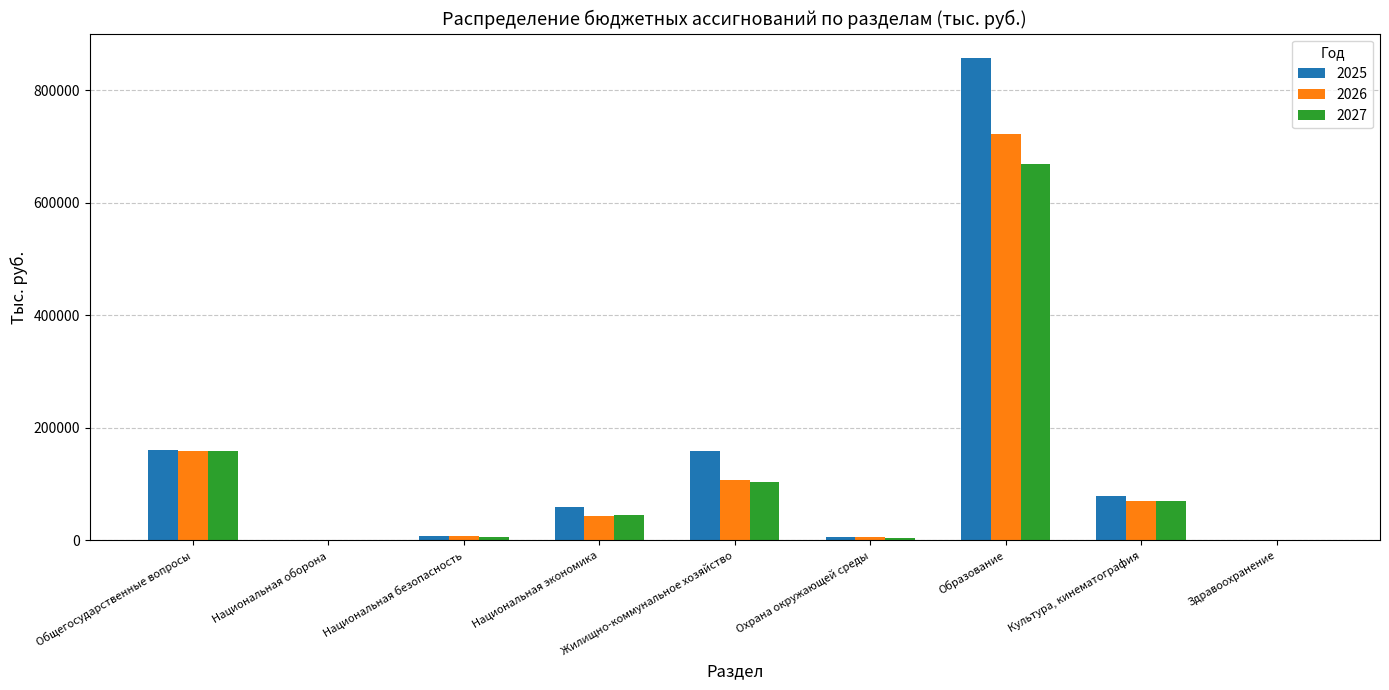

Is it true that 2025 equals 208451.4 at Жилищно-коммунальное хозяйство?

False